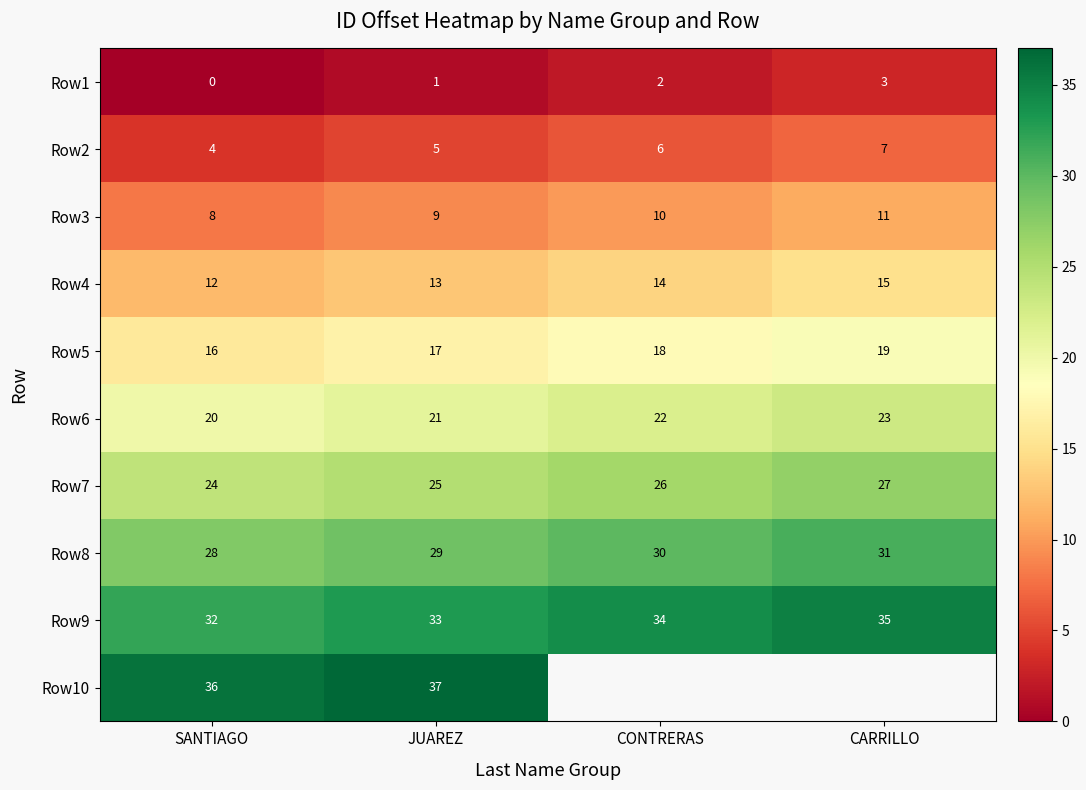

What is the spread (max minus min) of values at JUAREZ?

36